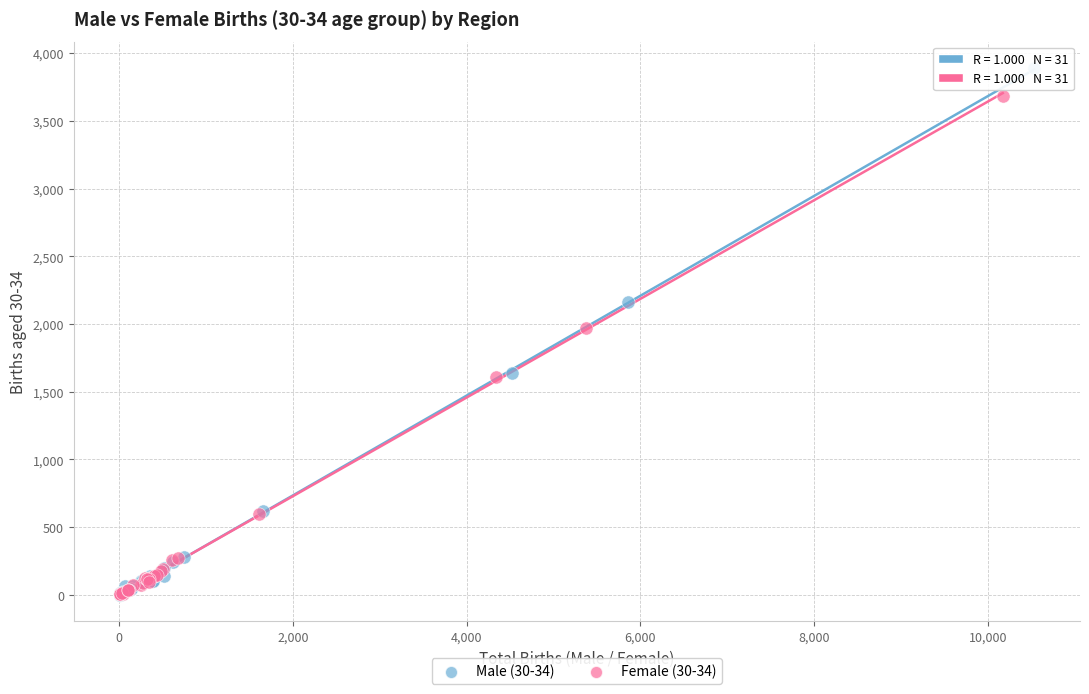

Which series reaches the maximum Y coordinate?

Male (30-34)